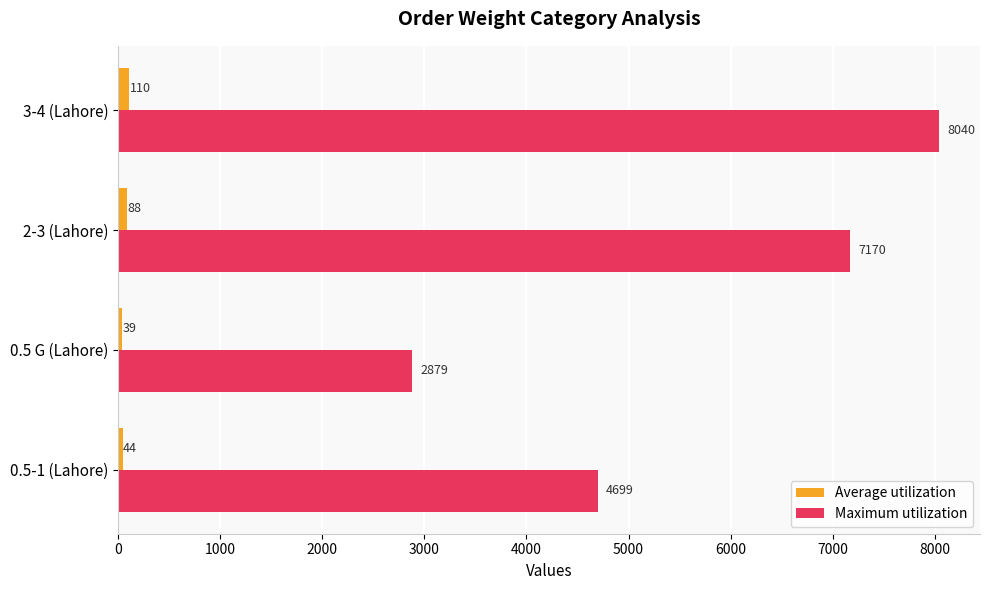

Which category has the highest value across all series?

3-4 (Lahore)